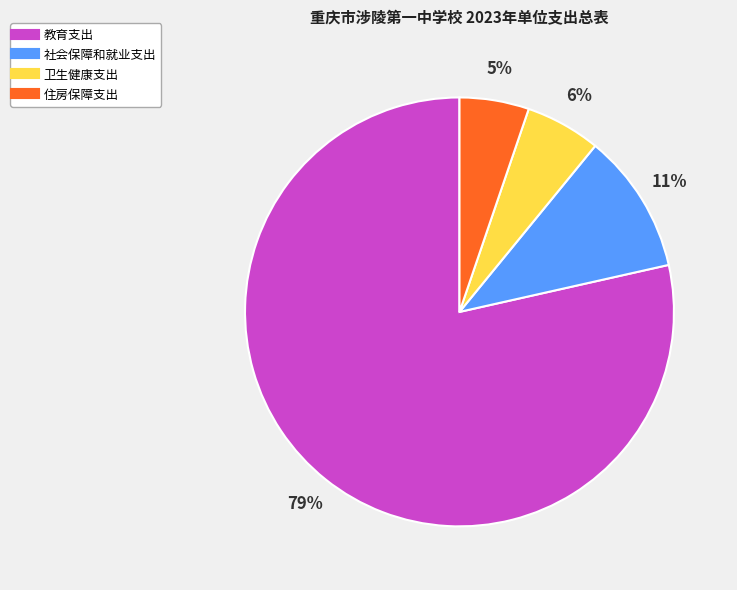

To the nearest percent, what percentage of the pie is 住房保障支出?

5%